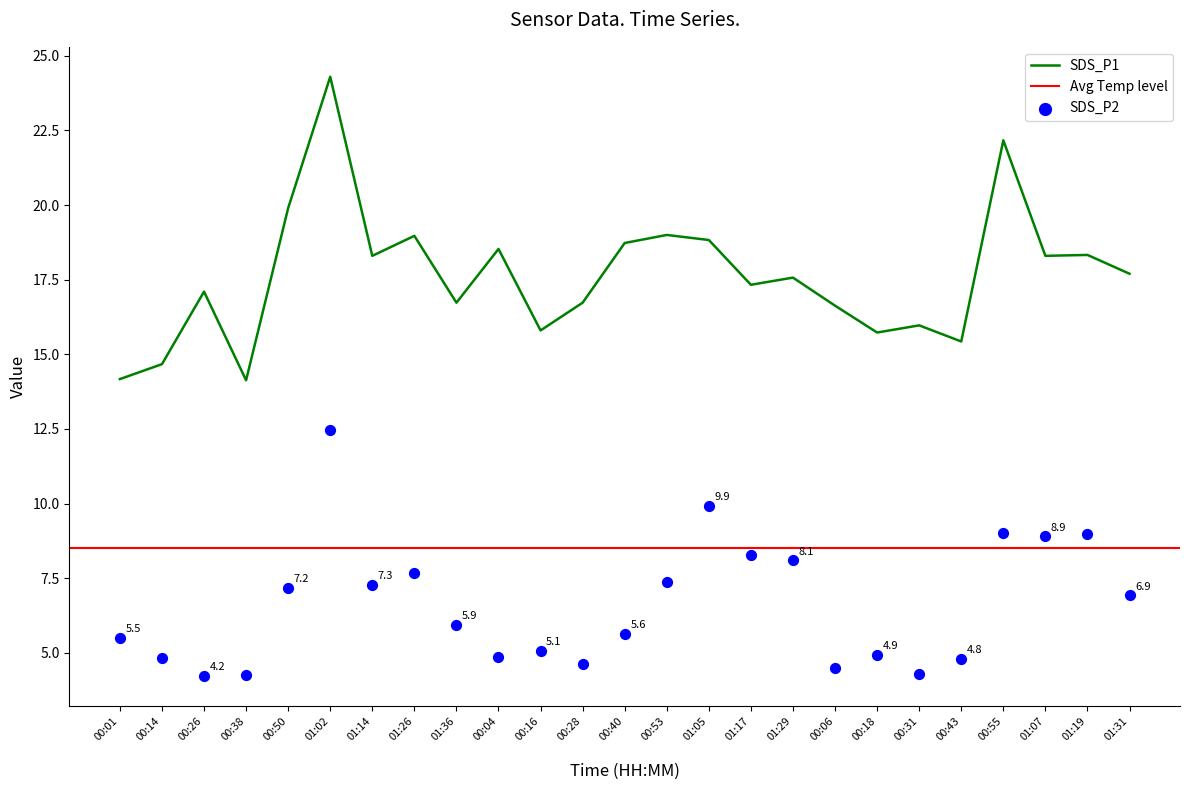

Which series contains the lowest Y value?

SDS_P2